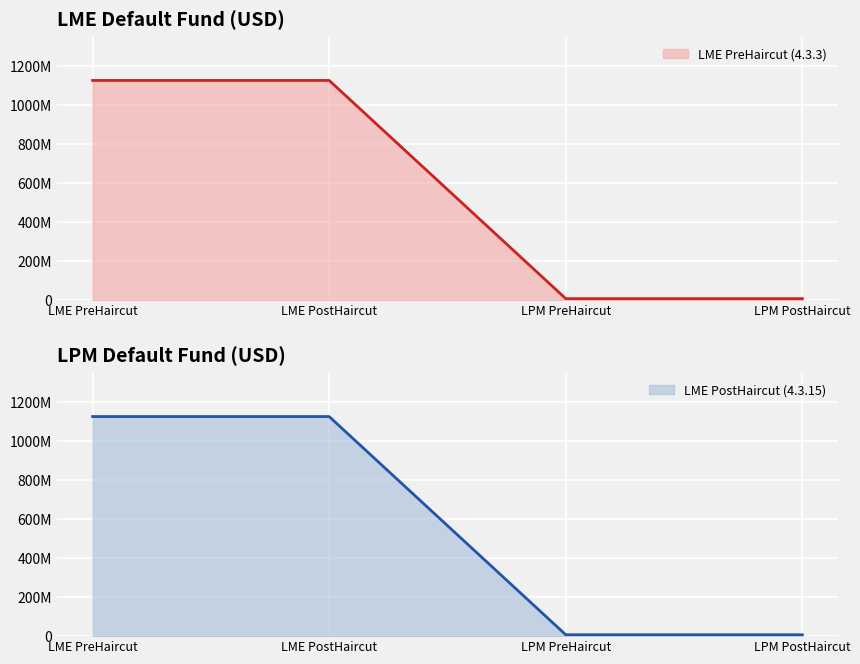

Reading right to left, list all the values displayed in this chart.

LME PreHaircut (4.3.3): 7155487.0	7155487.0	1124932790.4	1124932790.4
LME PostHaircut (4.3.15): 7155487.0	7155487.0	1124932790.4	1124932790.4